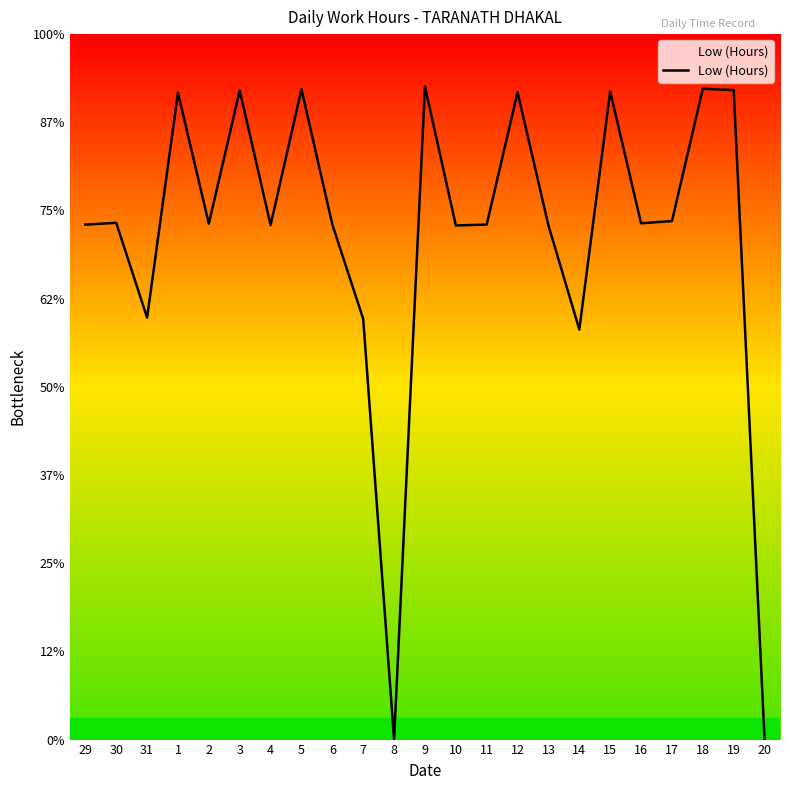

Rank the categories by value from highest to lowest.

9, 18, 5, 19, 3, 15, 12, 1, 17, 30, 16, 2, 29, 6, 11, 4, 10, 13, 31, 7, 14, 8, 20